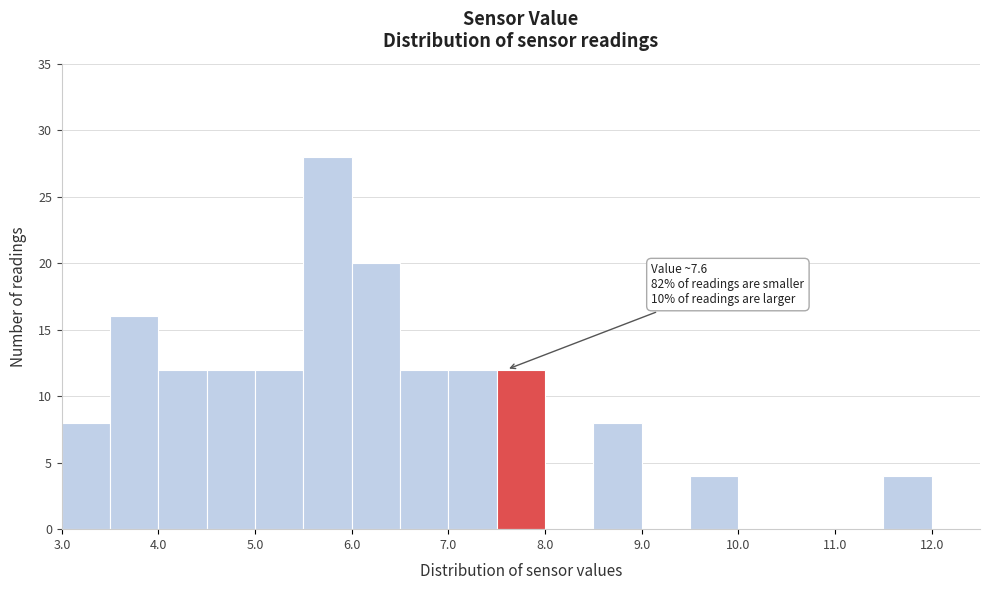

Over which range of the x-axis is the bar tallest?

5.5 to 6.0